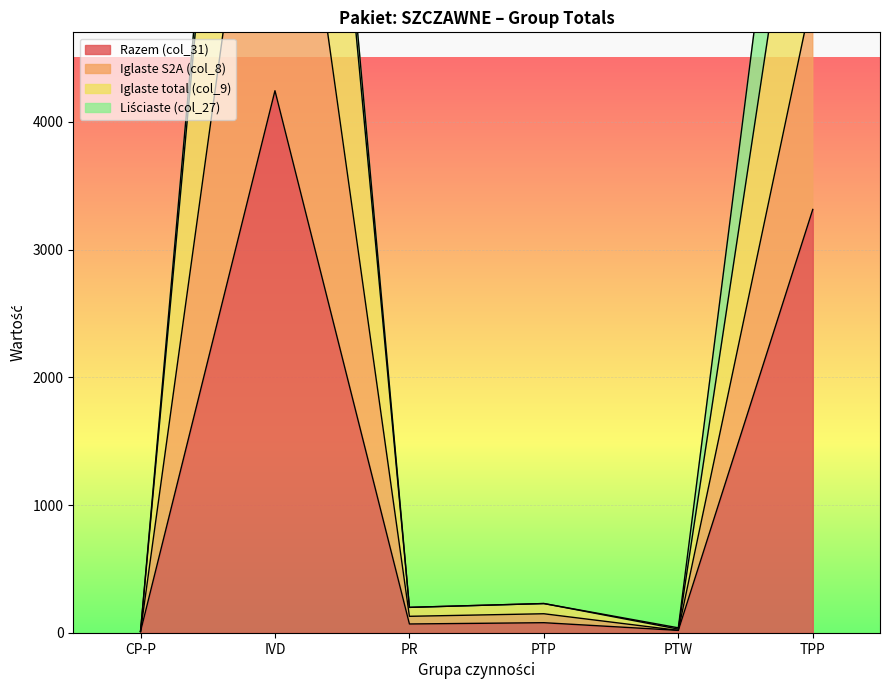

What is the spread (max minus min) of values at TPP?

3674